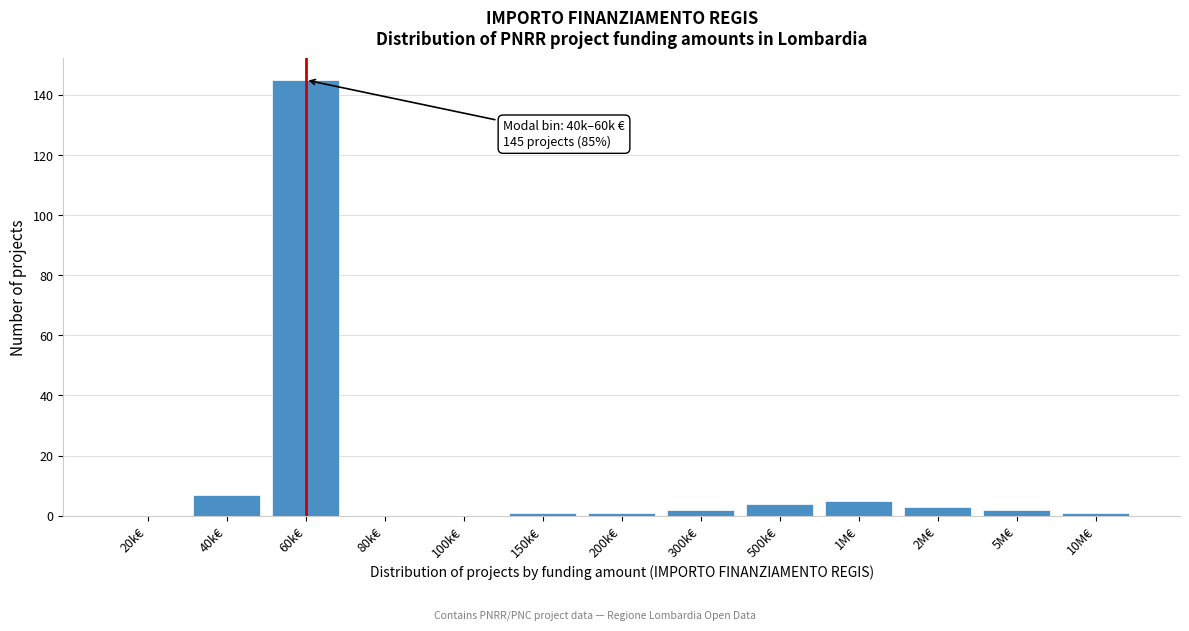

Reading right to left, list all the values displayed in this chart.

10M€=1	5M€=2	2M€=3	1M€=5	500k€=4	300k€=2	200k€=1	150k€=1	100k€=0	80k€=0	60k€=145	40k€=7	20k€=0